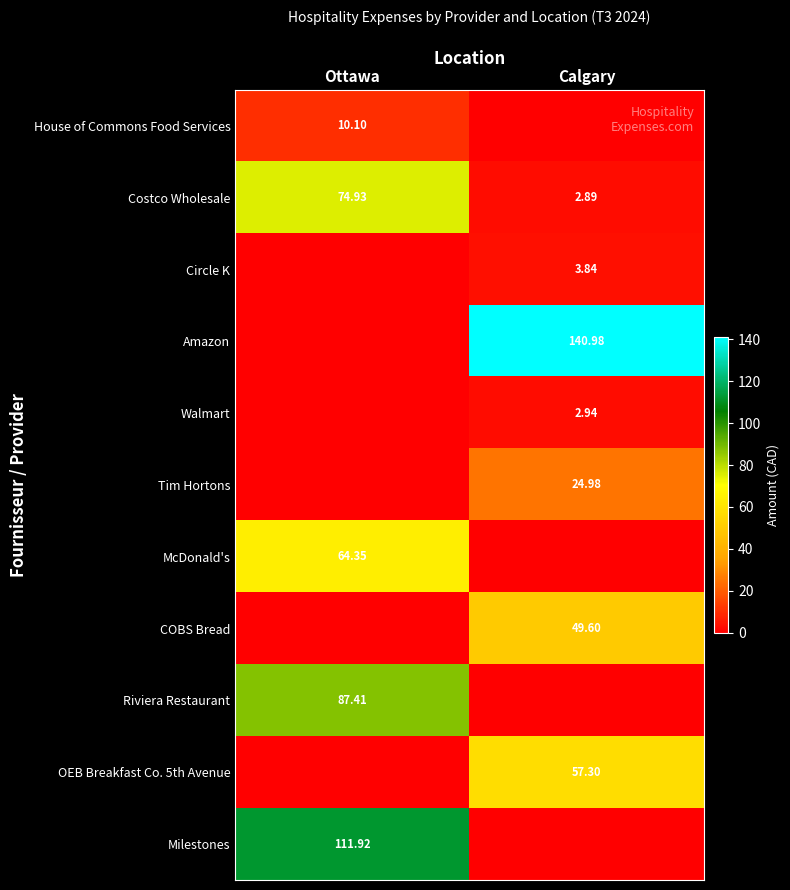

List the labels in order of Costco Wholesale value, smallest first.

Calgary, Ottawa